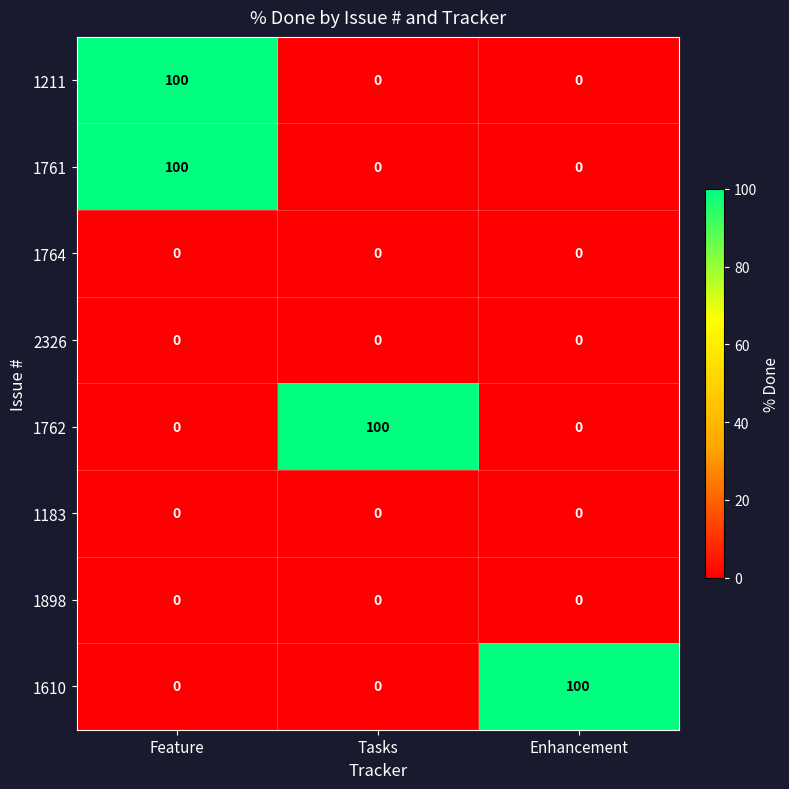

Reading left to right, extract all data points from this chart.

1211: Feature=100	Tasks=0	Enhancement=0
1761: Feature=100	Tasks=0	Enhancement=0
1764: Feature=0	Tasks=0	Enhancement=0
2326: Feature=0	Tasks=0	Enhancement=0
1762: Feature=0	Tasks=100	Enhancement=0
1183: Feature=0	Tasks=0	Enhancement=0
1898: Feature=0	Tasks=0	Enhancement=0
1610: Feature=0	Tasks=0	Enhancement=100